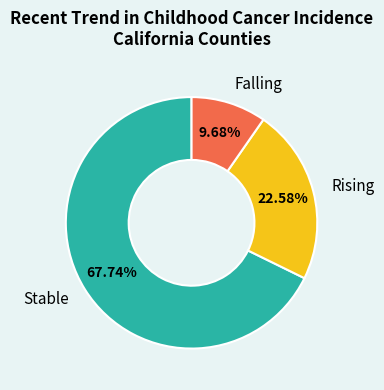

Is there any slice that represents more than half of the pie?

Yes